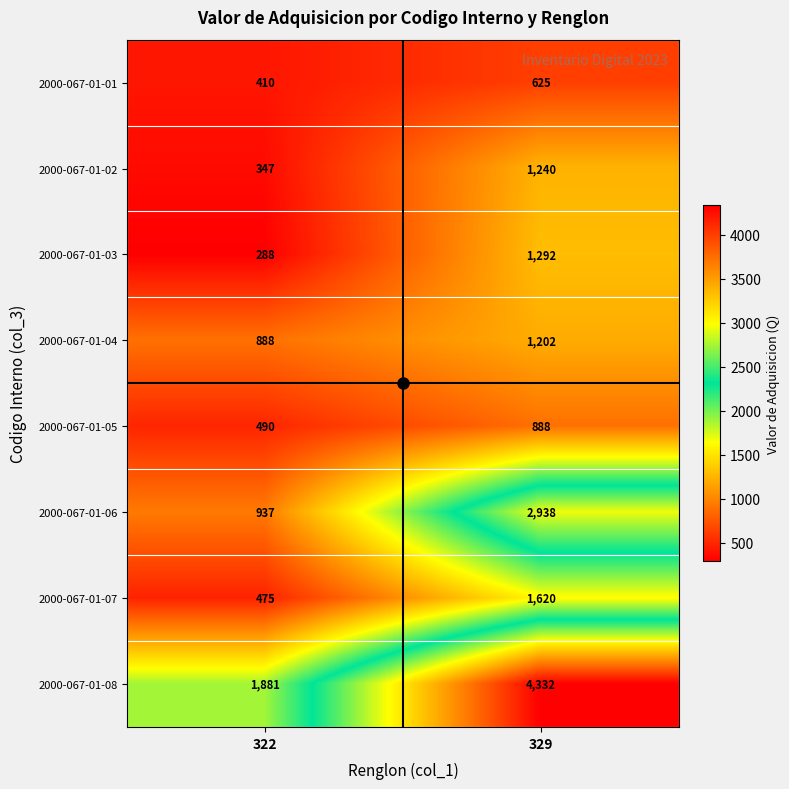

The value of 2000-067-01-04 at 322 is 888. True or false?

True